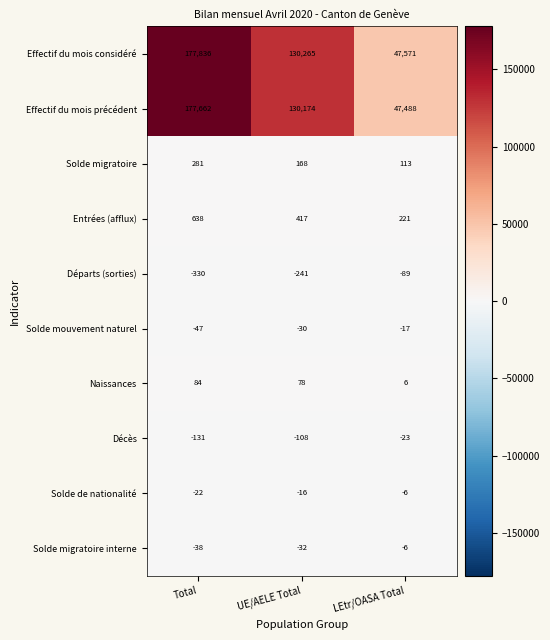

How many values in the Effectif du mois considéré series are below 130265?

1